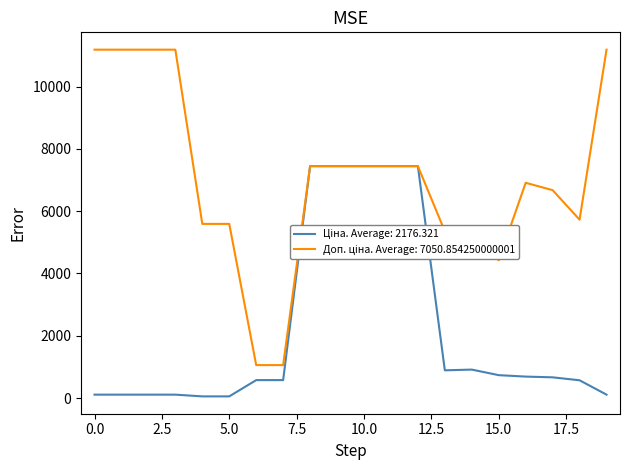

What is the maximum value shown in the chart?

11182.0